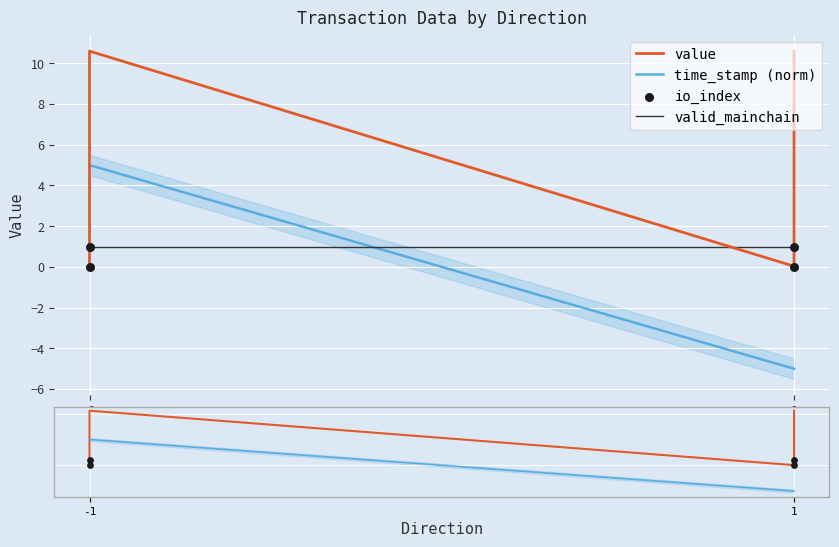

Which series has the widest spread of Y values?

value